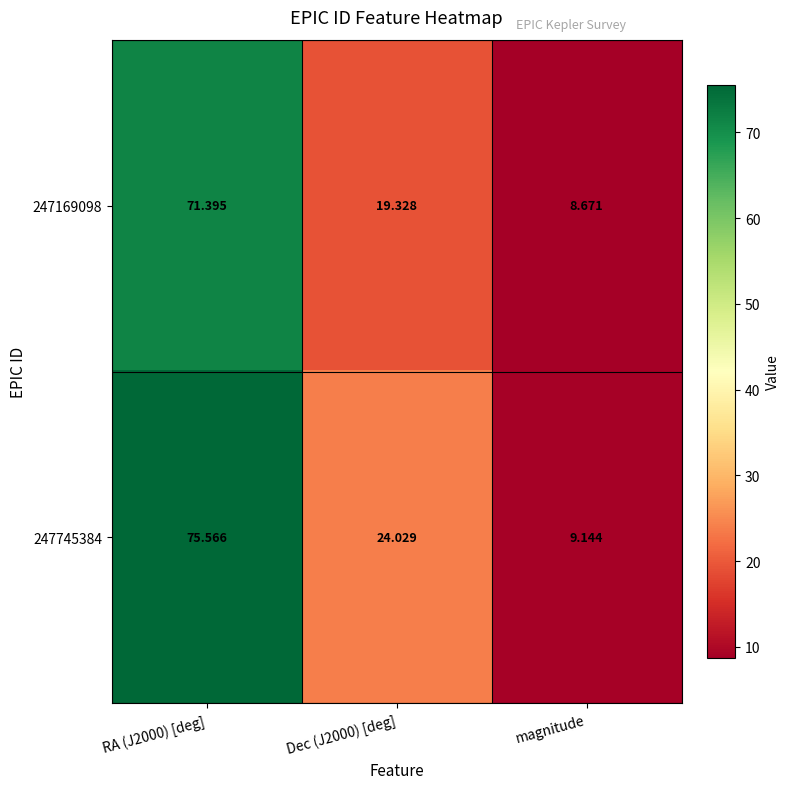

Which category has the lowest value in the 247169098 series?

magnitude